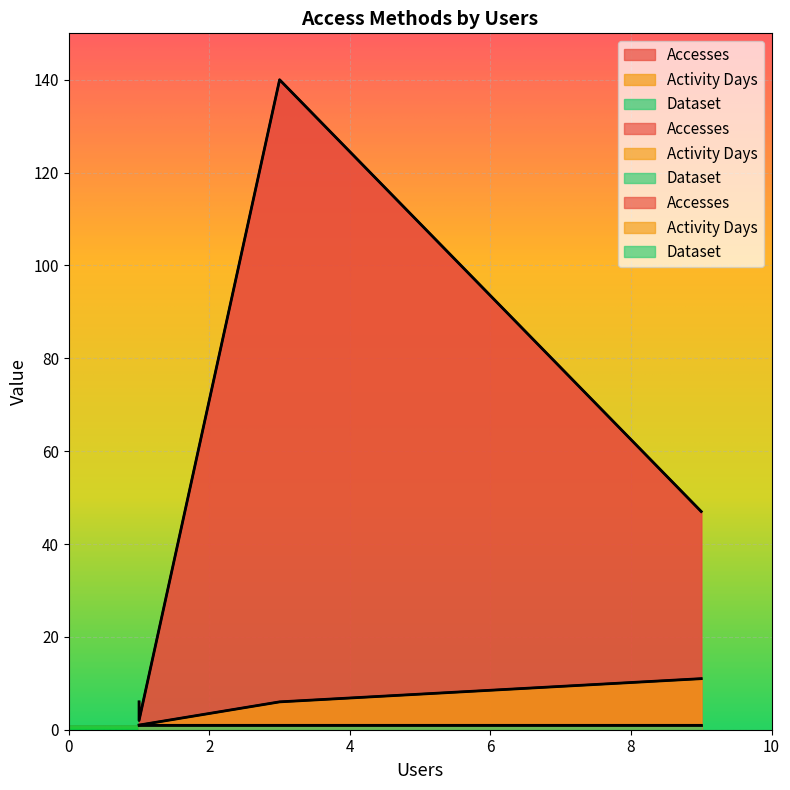

What is the minimum value shown in the chart?

1